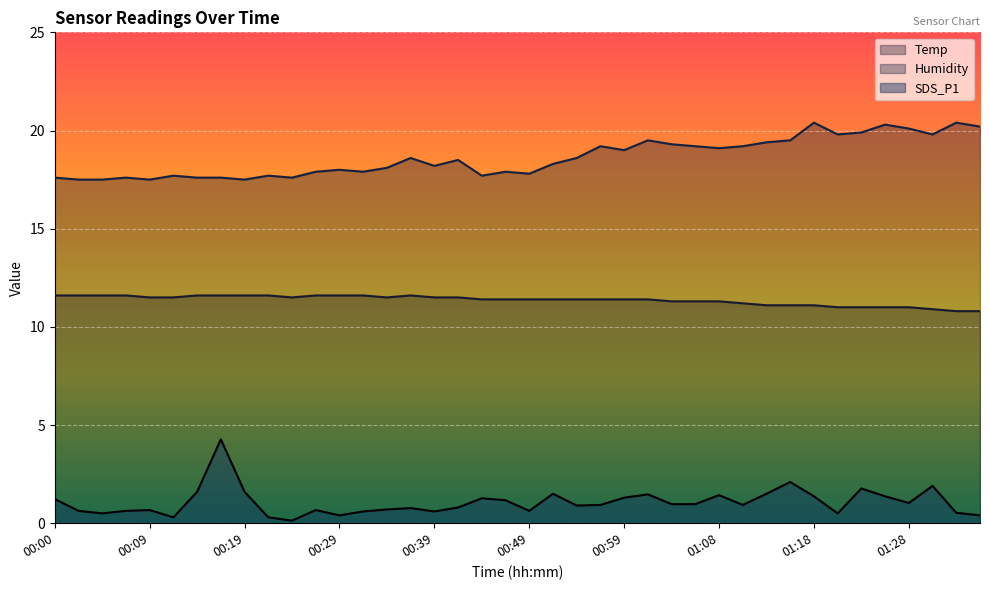

How many interior local valleys does the SDS_P1 series have?

10